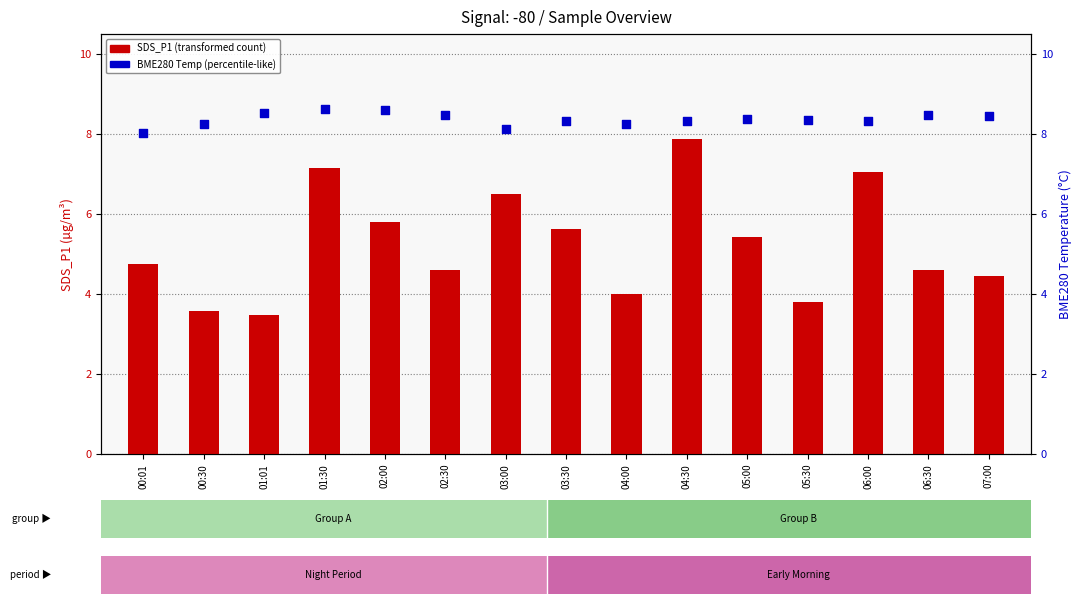

At how many categories does at least one series exceed 6?

15